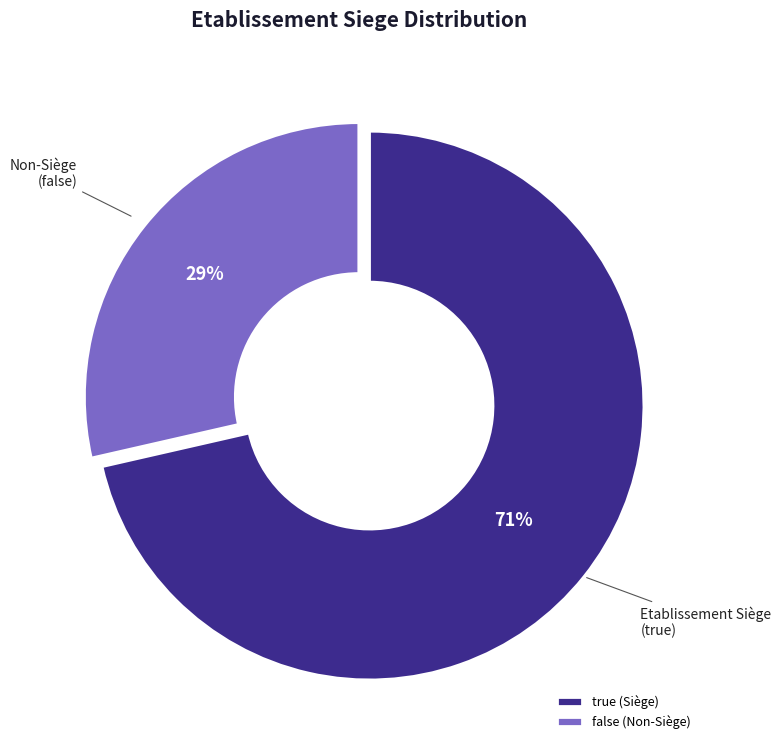

Which slice is the largest?

true